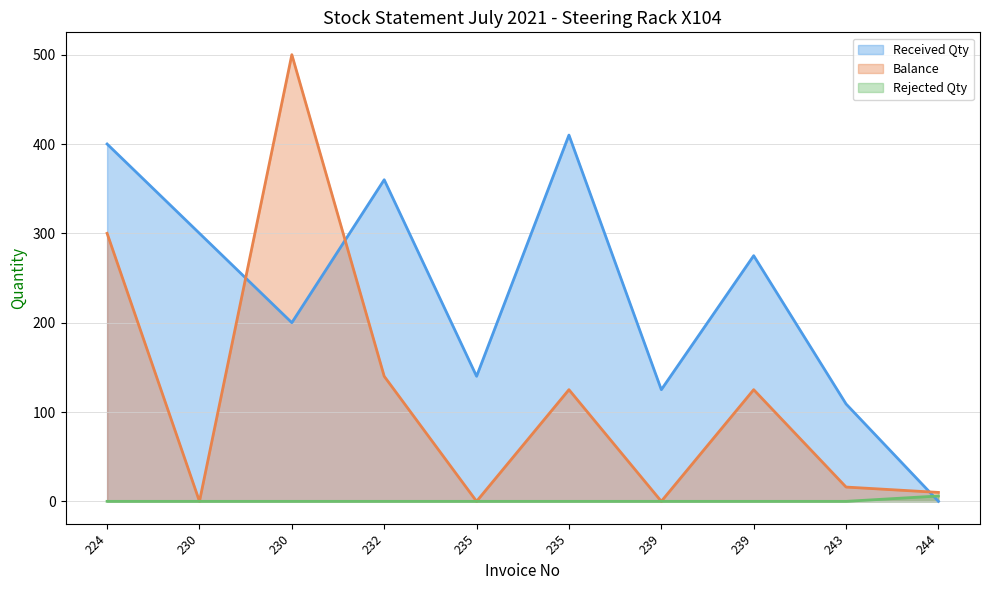

True or false: Rejected Qty and Balance cross at least once.

False